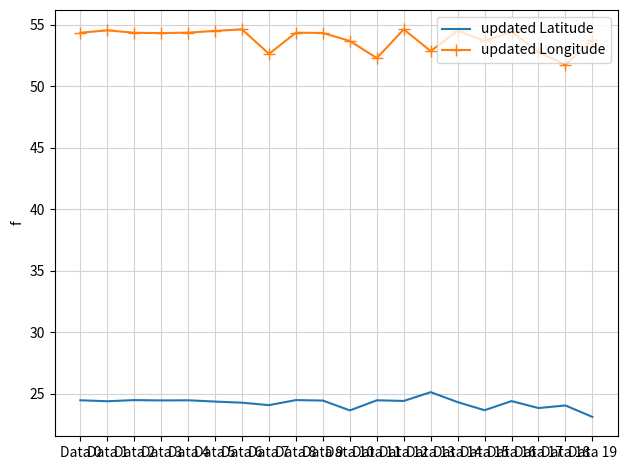

Which series has the largest range (max minus min)?

updated Longitude